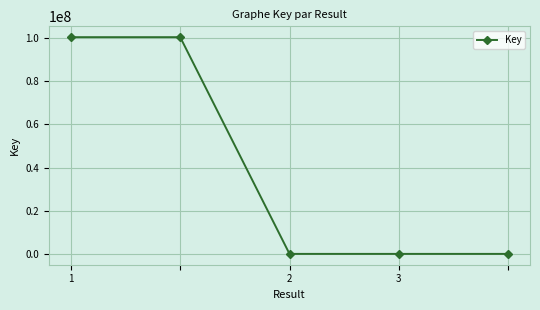

What is the difference between the maximum and second lowest values?

100337095